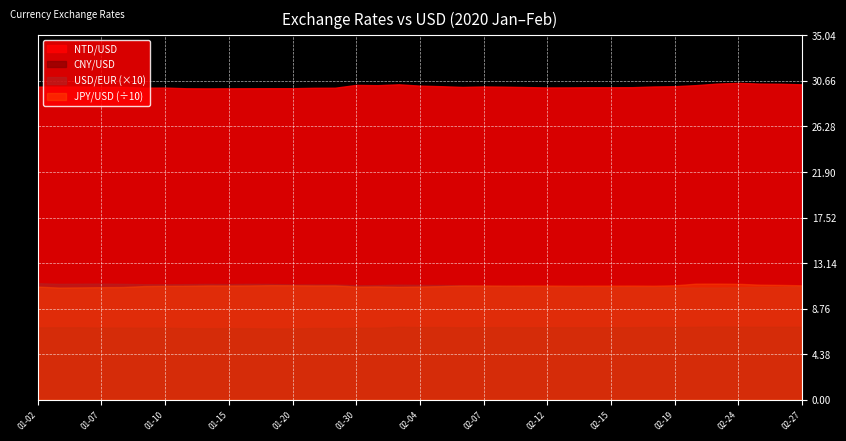

How many distinct data groups are displayed?

4